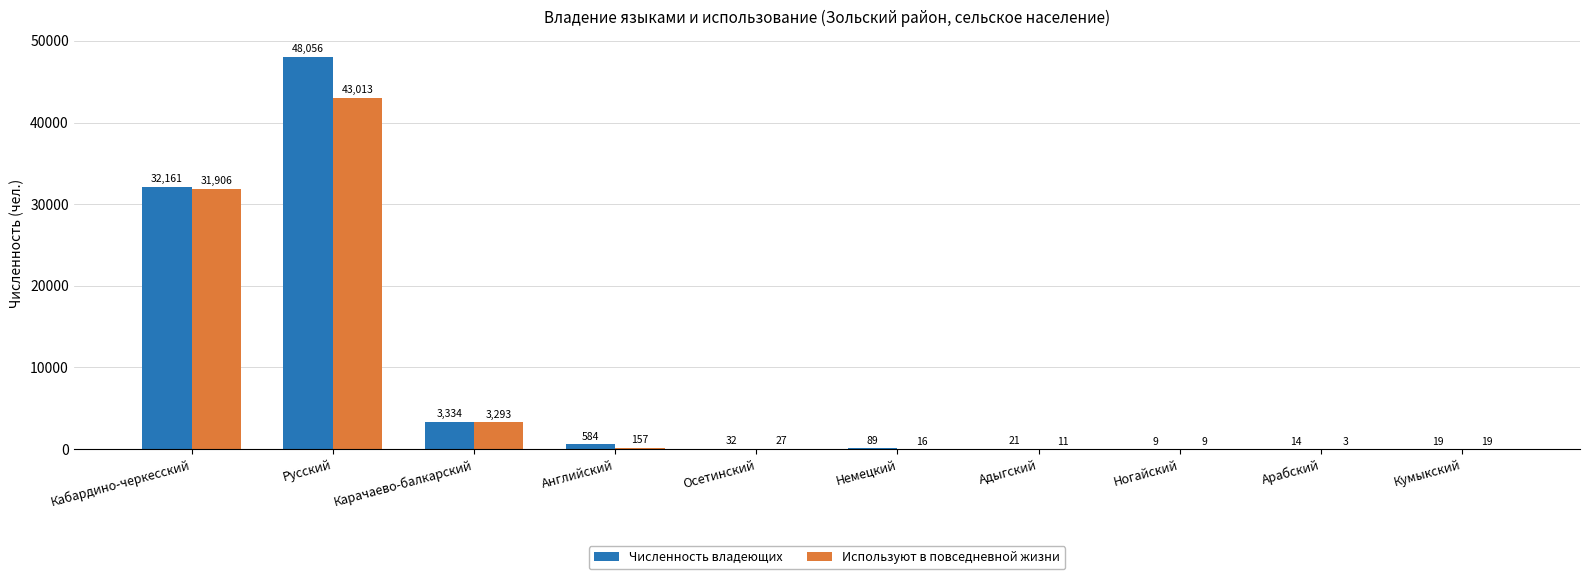

At which label does Используют в повседневной жизни first exceed 27?

Кабардино-черкесский